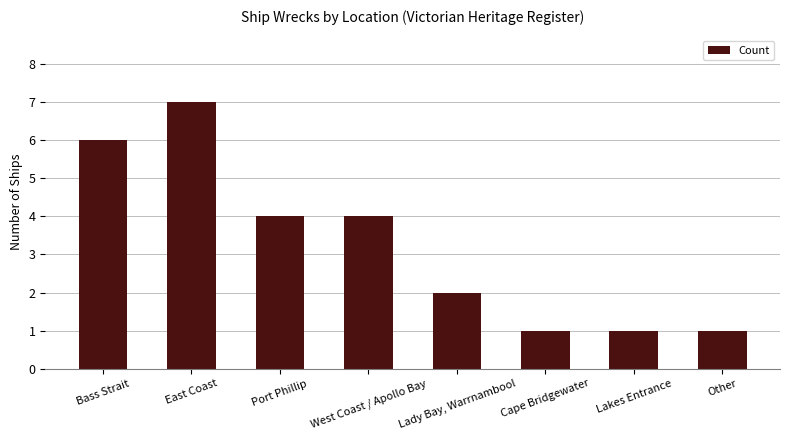

Which category has the highest value across all series?

East Coast